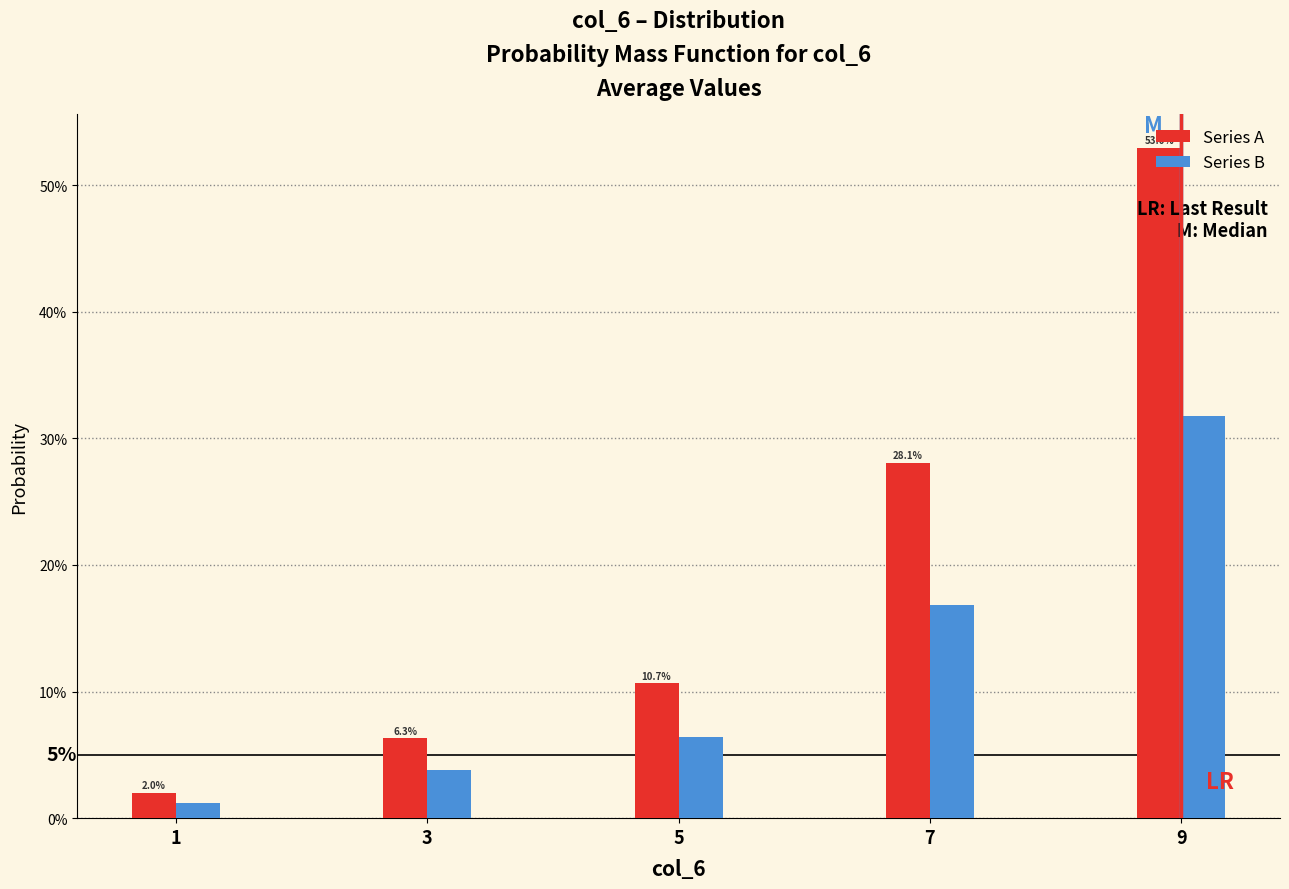

Does the chart contain stacked bars?

No